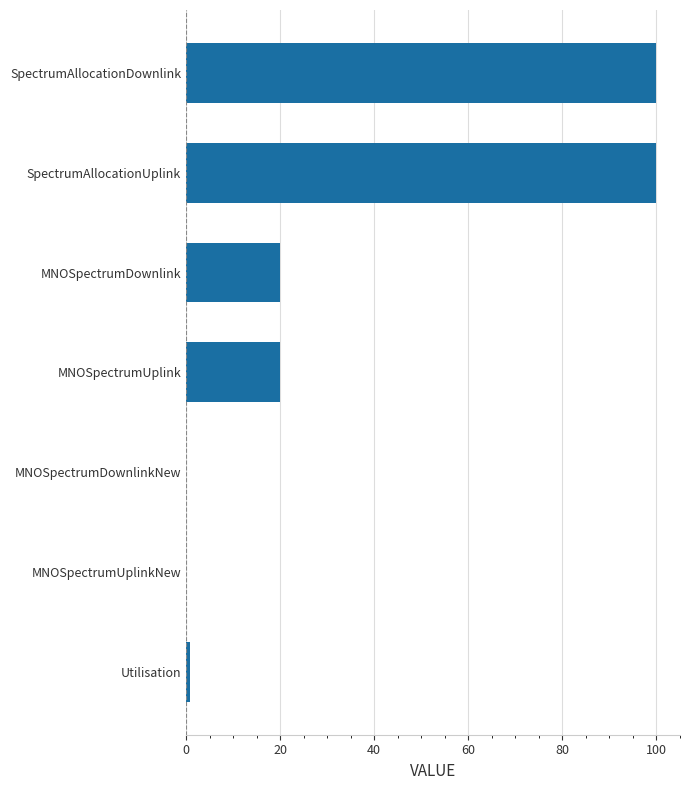

Count the number of data series in this chart.

1